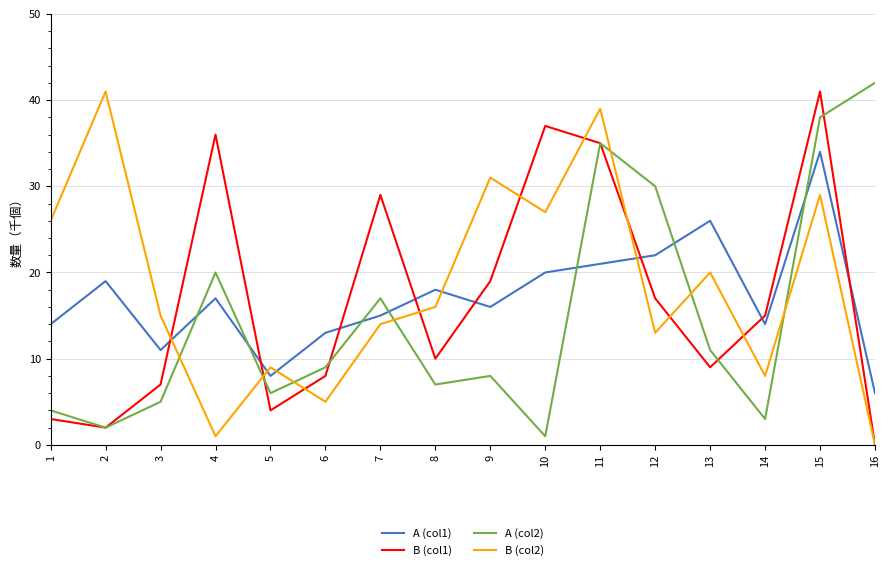

Between 12 and 13, which series saw the biggest shift?

A (col2)